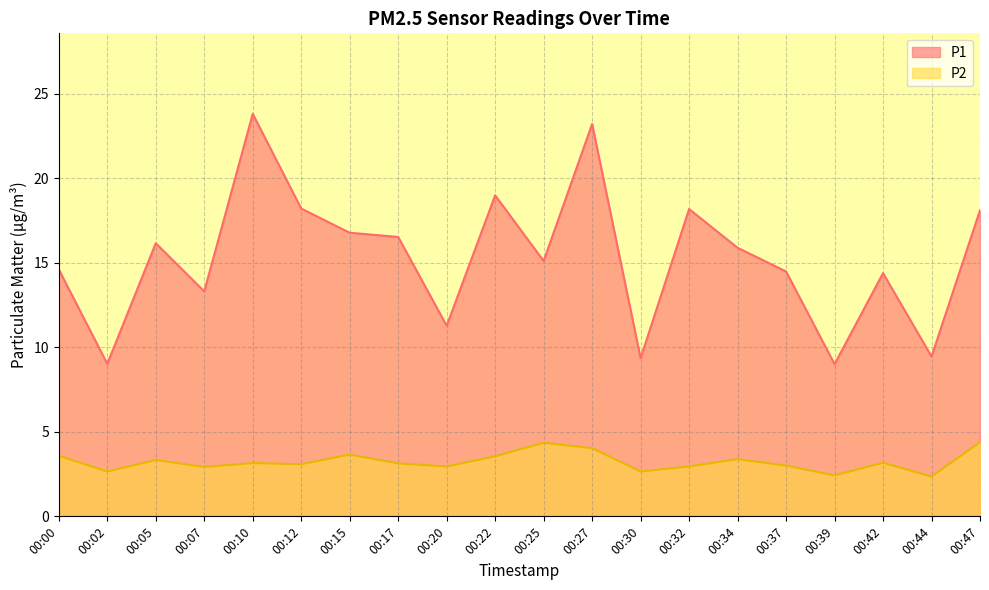

The P1 series shows 14.4 at 00:42. True or false?

True